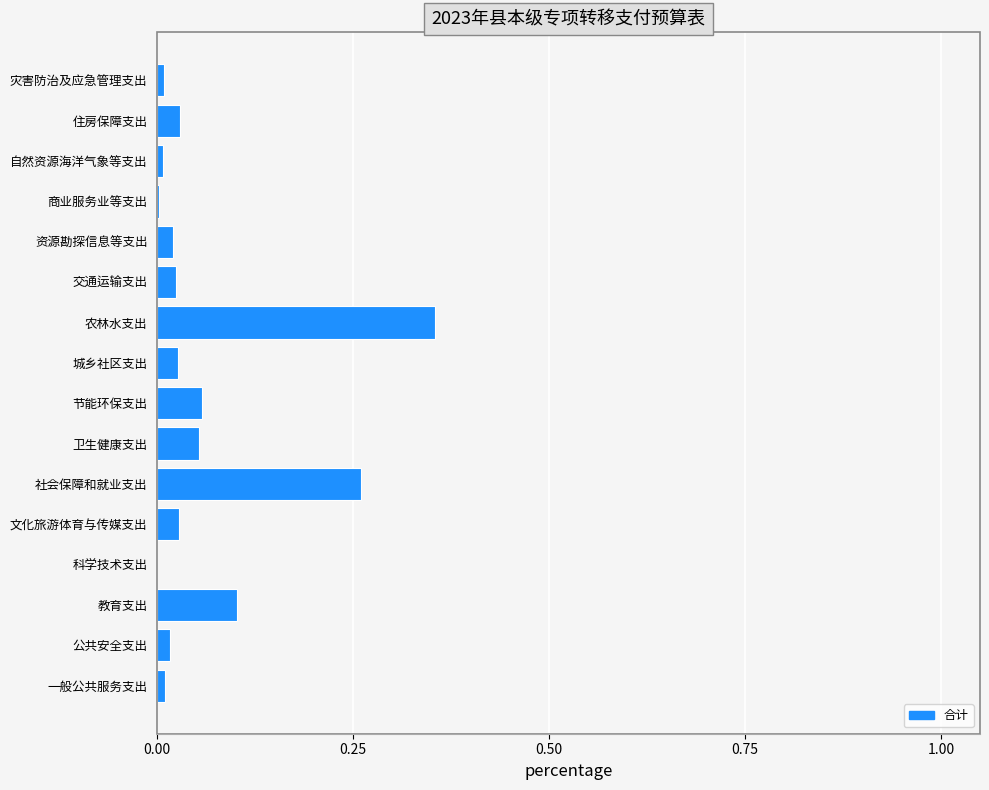

True or false: the data shows 0.1 at 农林水支出.

False